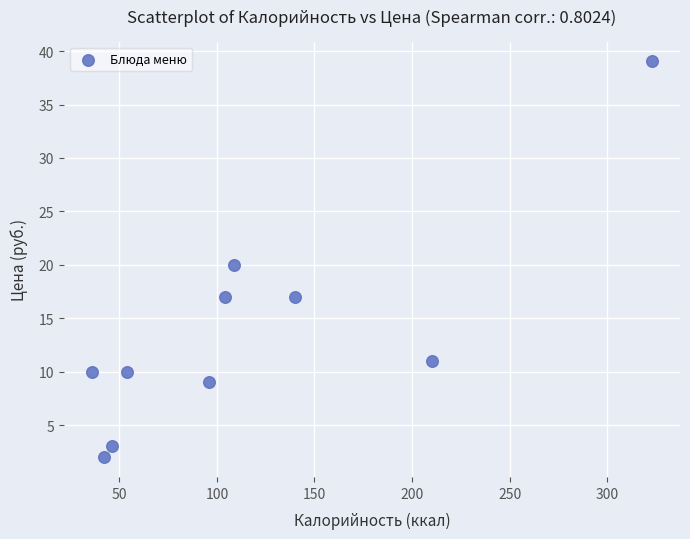

What is the average X value?

116.0